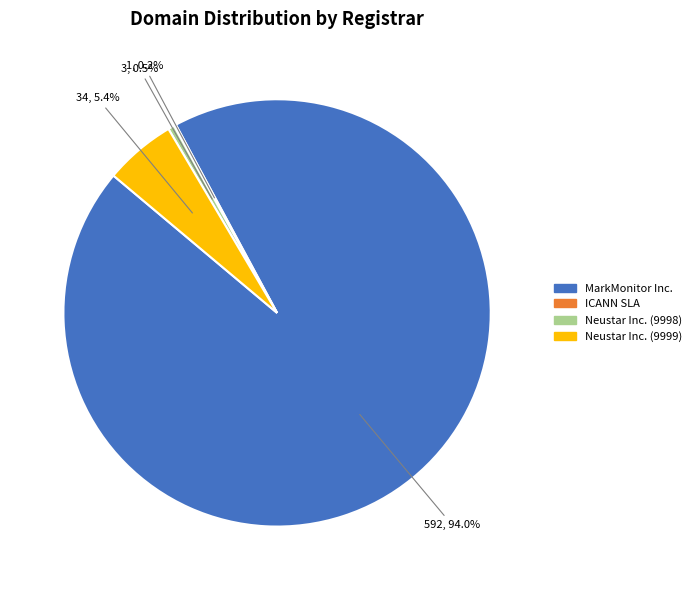

Which category has the biggest portion of the pie?

MarkMonitor Inc.